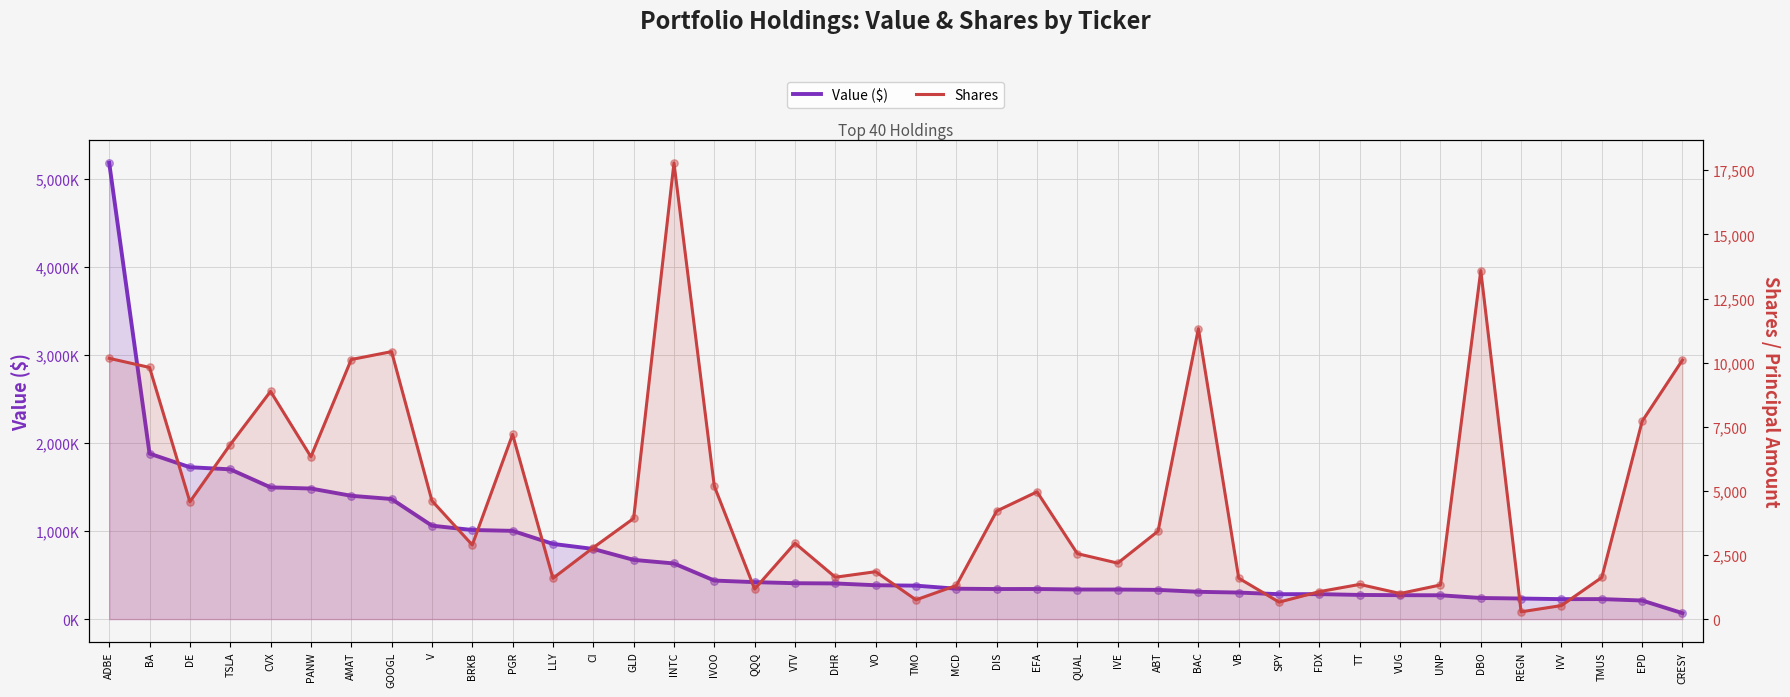

What are all the series names shown in the legend?

Value ($), Shares